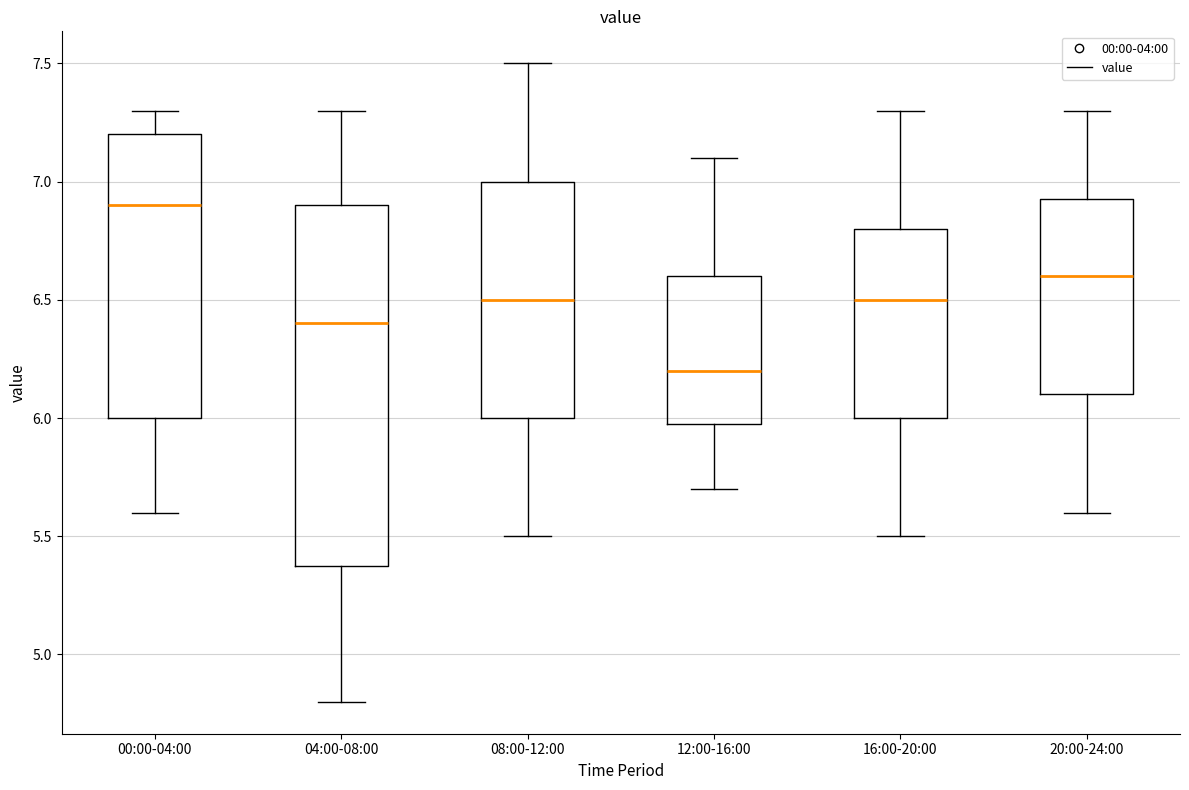

Which box's median line is the lowest?

12:00-16:00